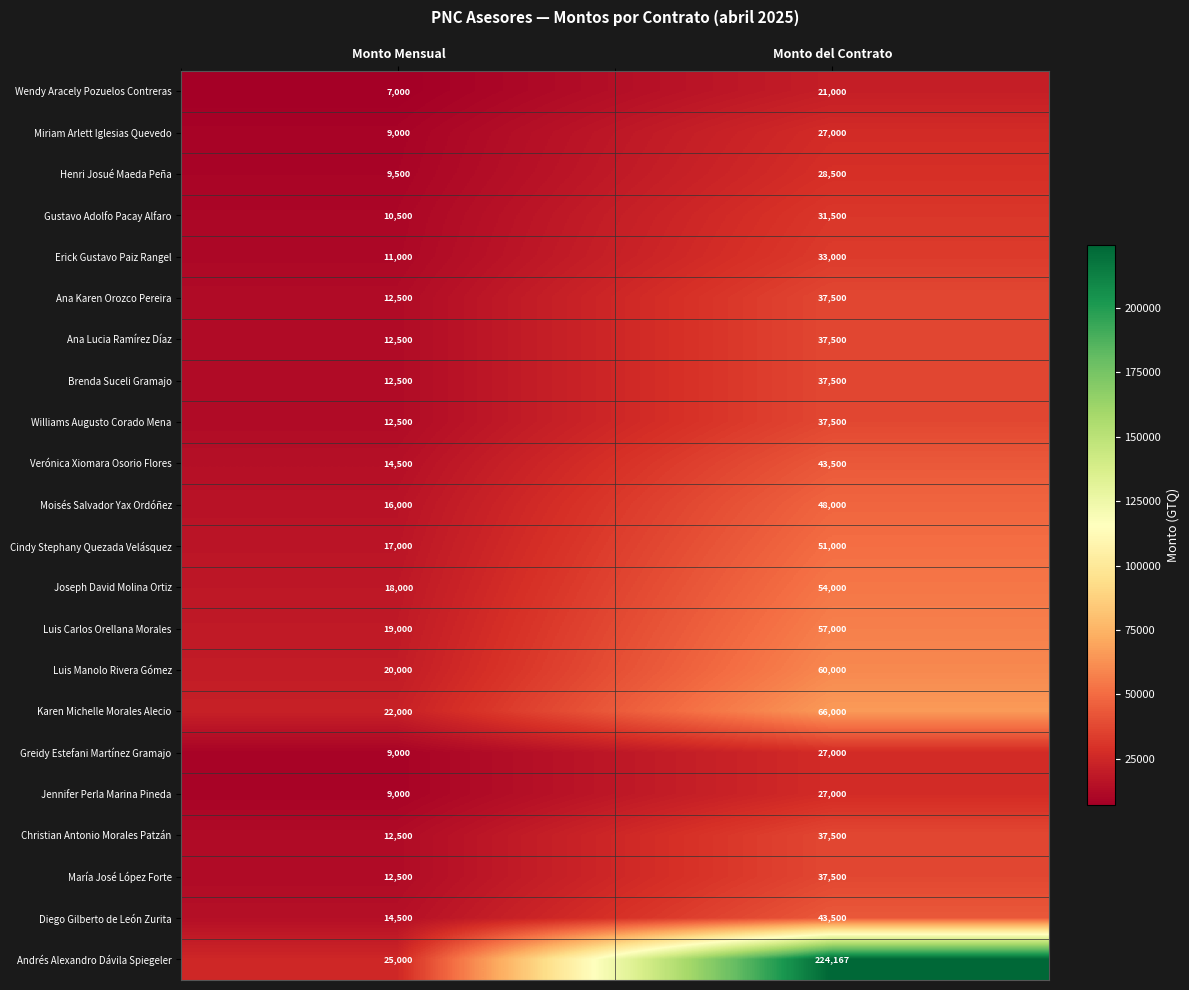

What is the greatest value displayed?

224167